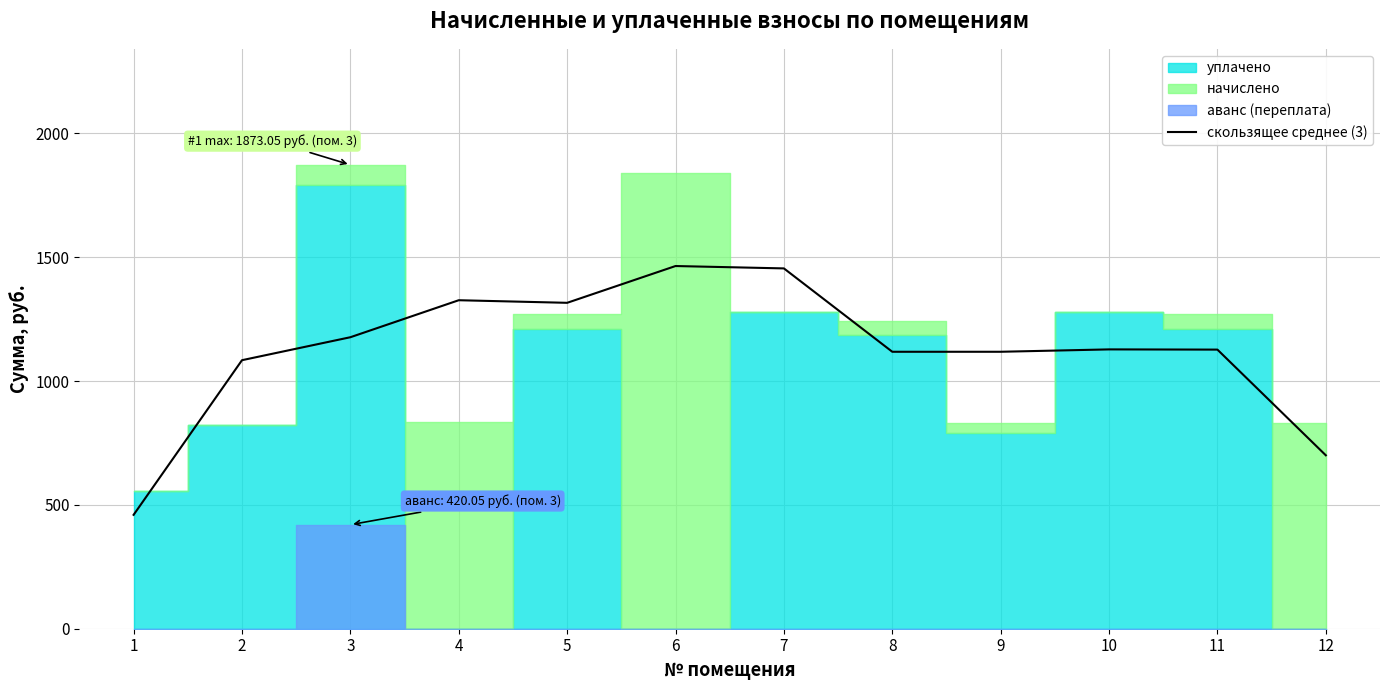

What is the change in value from 4 to 7?

+128.5